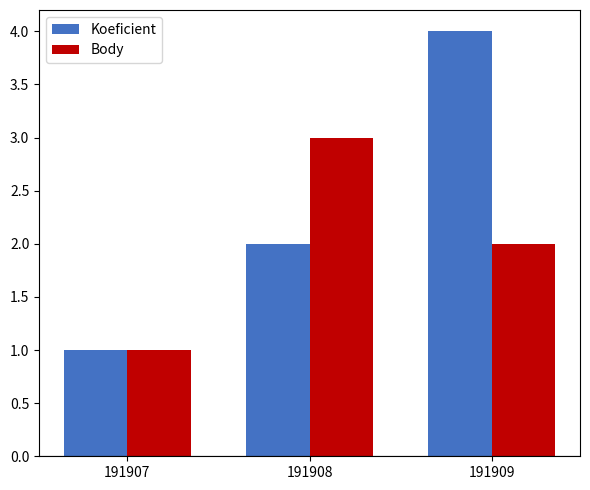

Is it true that Koeficient equals 1 at 191907?

True